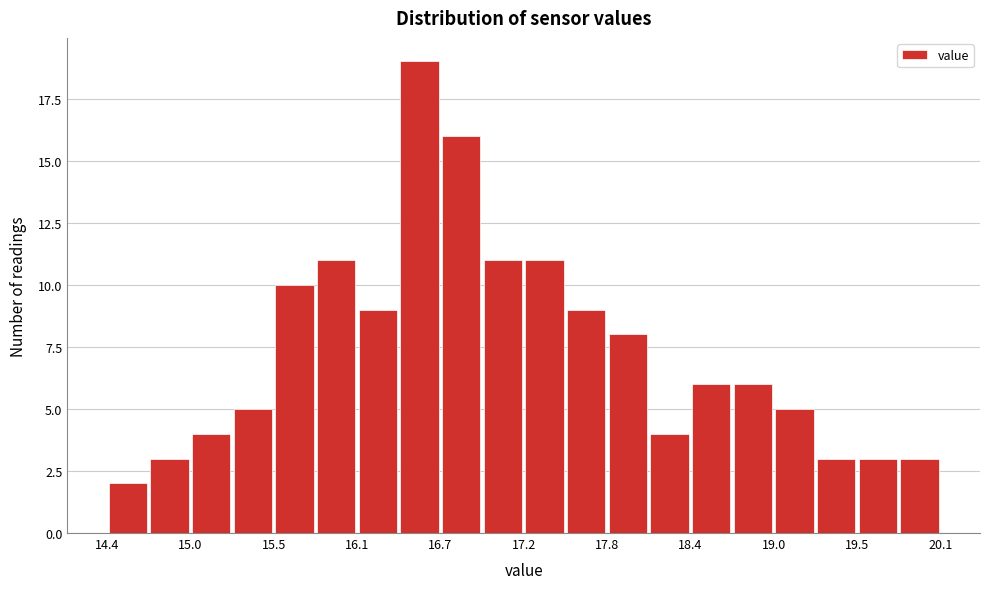

Read against the x-axis, roughly where is the centre of the tallest bar?

16.5